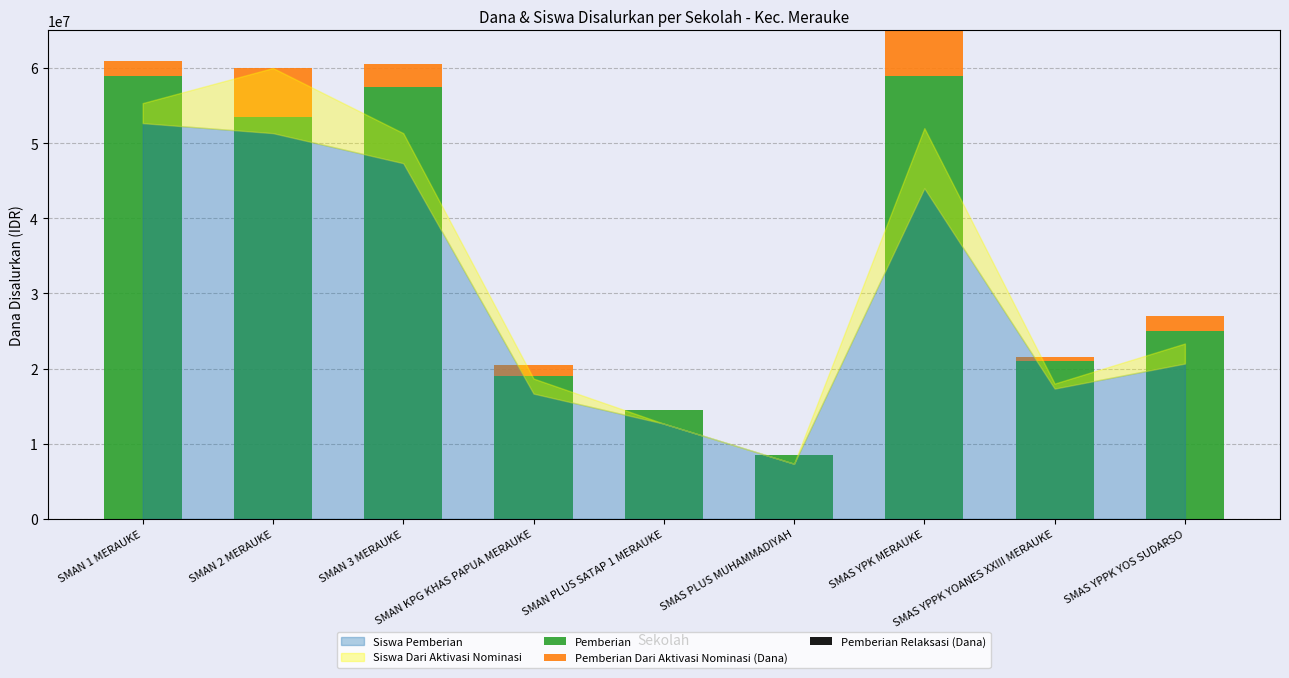

What is the sum of all Pemberian values?

317000000